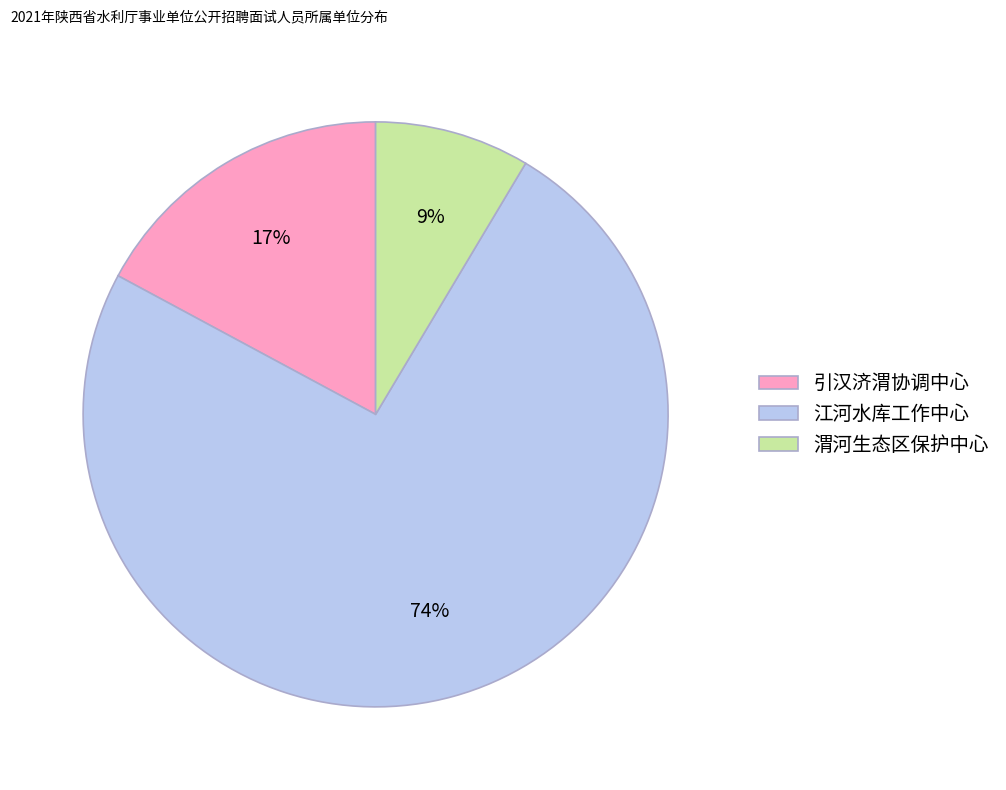

Between 江河水库工作中心 and 渭河生态区保护中心, which is larger?

江河水库工作中心